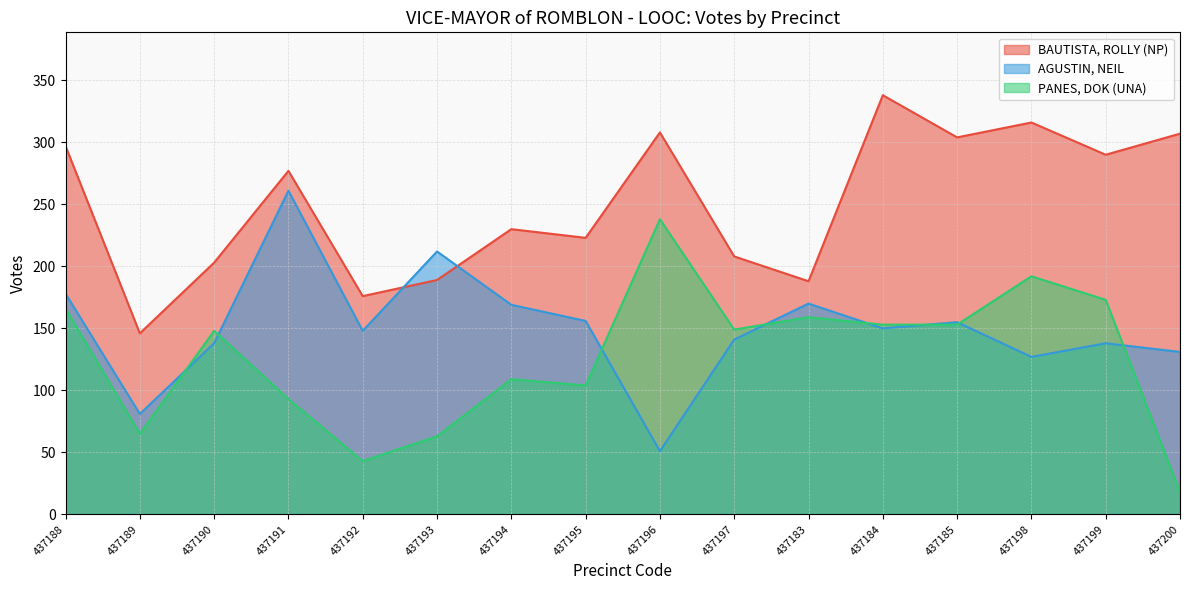

How many intersections are there between PANES, DOK (UNA) and AGUSTIN, NEIL?

8